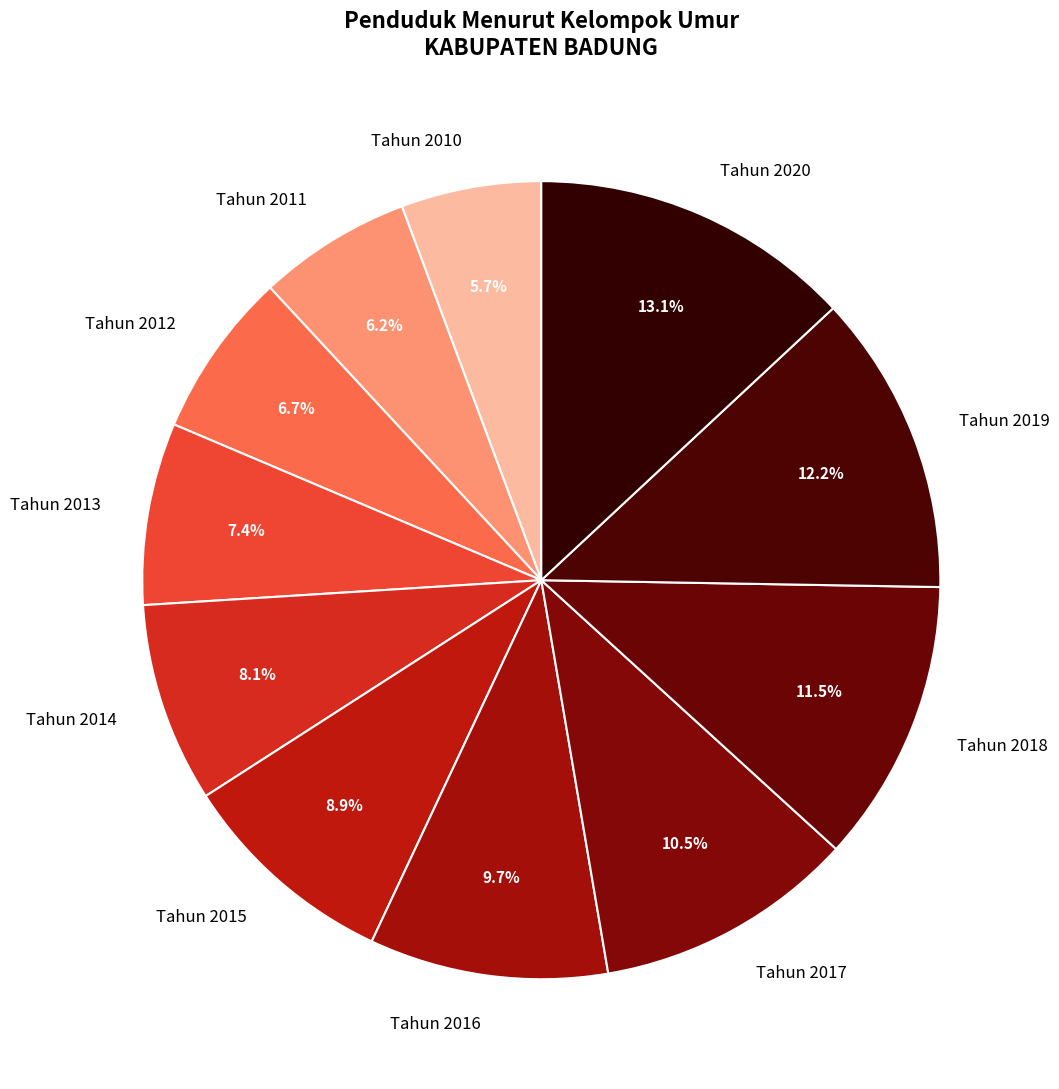

Combined, what portion of the pie is Tahun 2018 and Tahun 2015?

20.4%